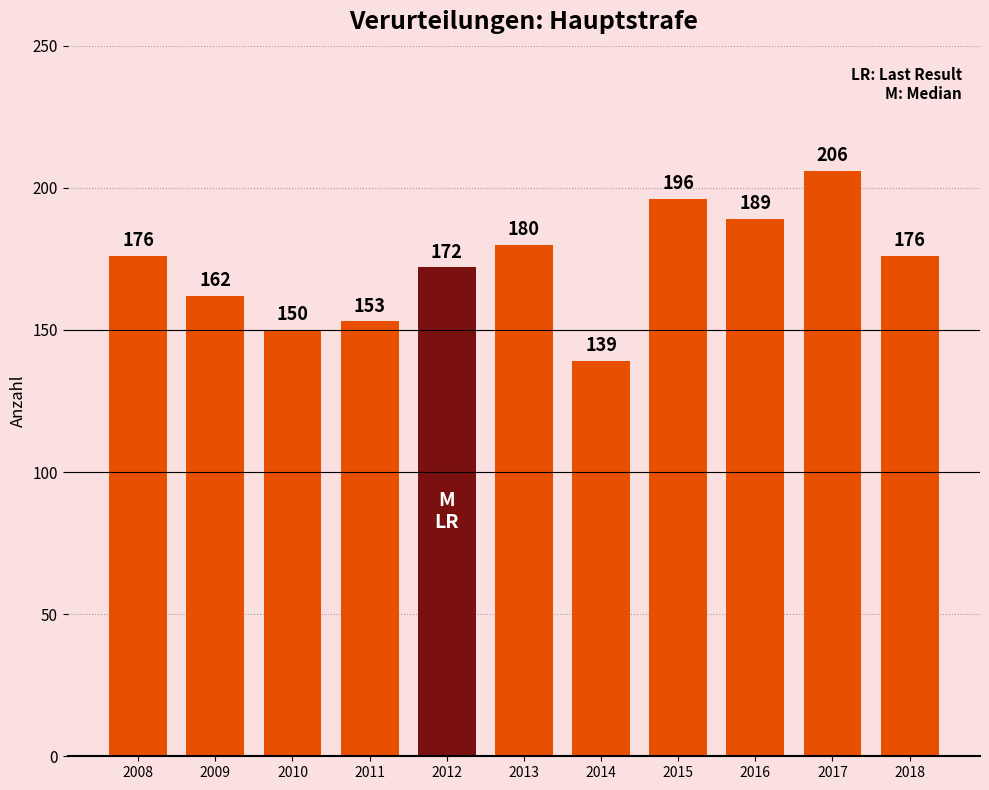

What is the difference between the maximum and minimum values?

67